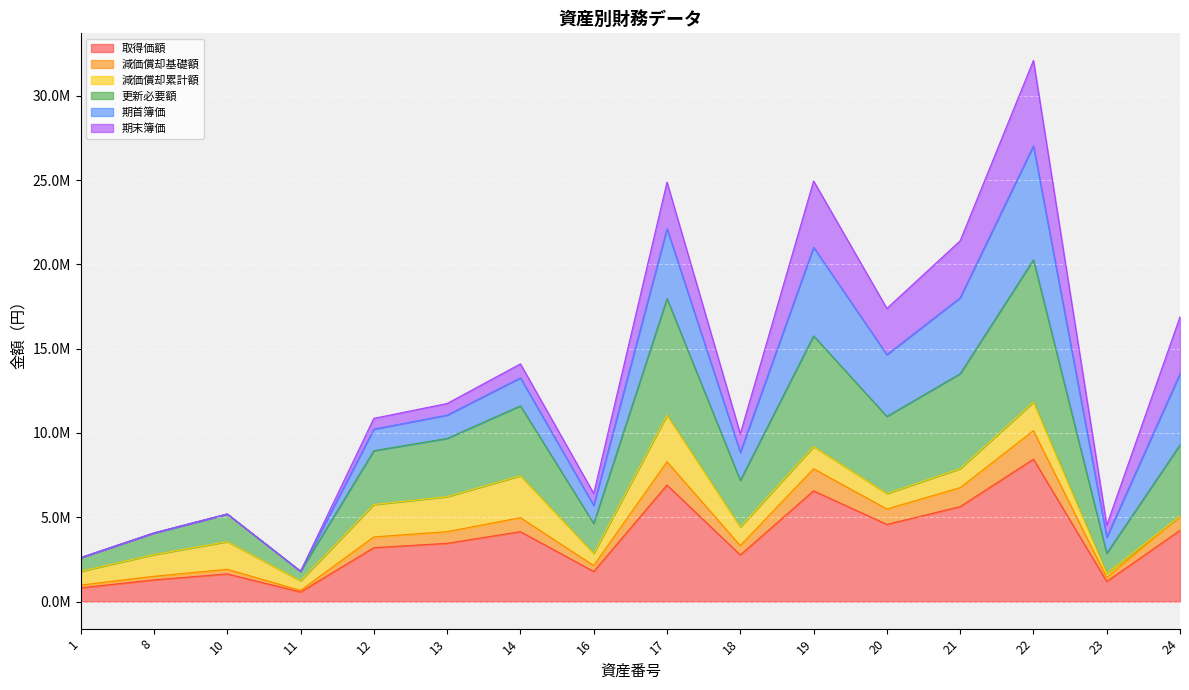

Is it true that 取得価額 equals 4147200 at 14?

True